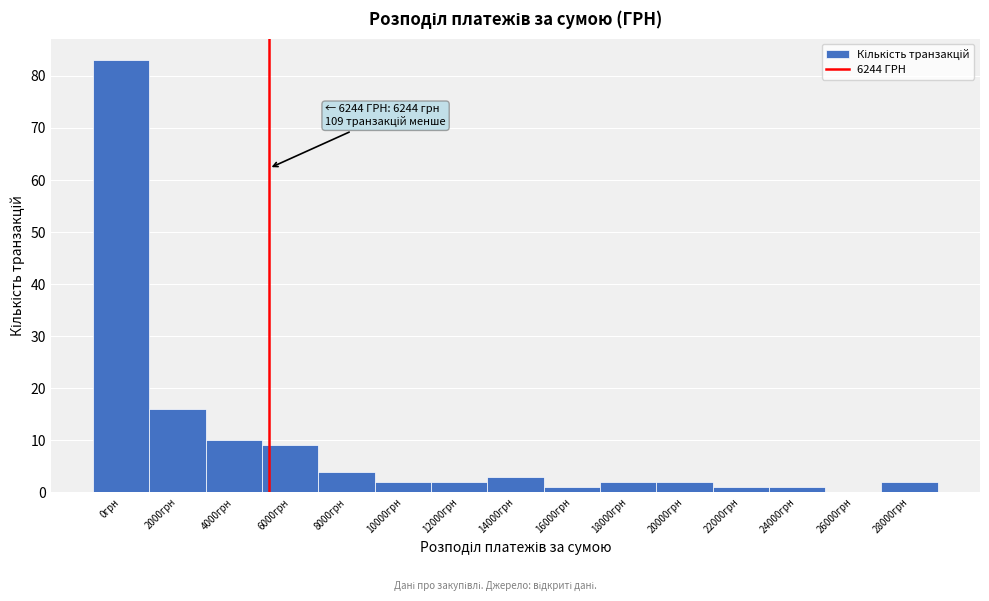

Reading left to right, list all the values displayed in this chart.

0грн=83	2000грн=16	4000грн=10	6000грн=9	8000грн=4	10000грн=2	12000грн=2	14000грн=3	16000грн=1	18000грн=2	20000грн=2	22000грн=1	24000грн=1	26000грн=0	28000грн=2